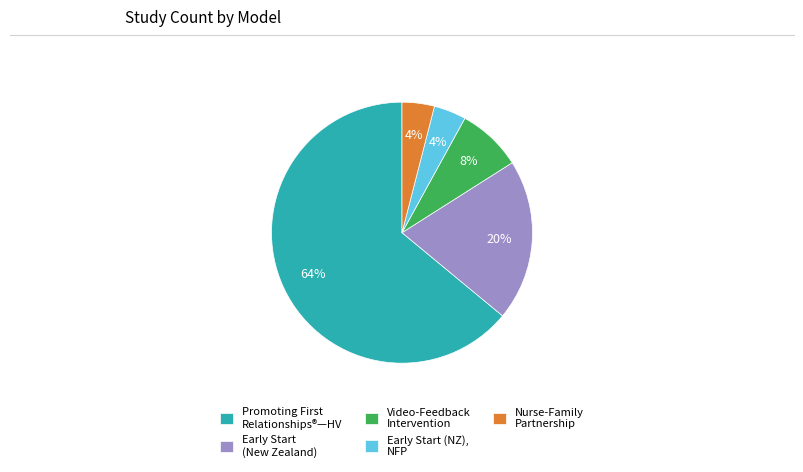

Which category has the biggest portion of the pie?

Promoting First Relationships®—HV